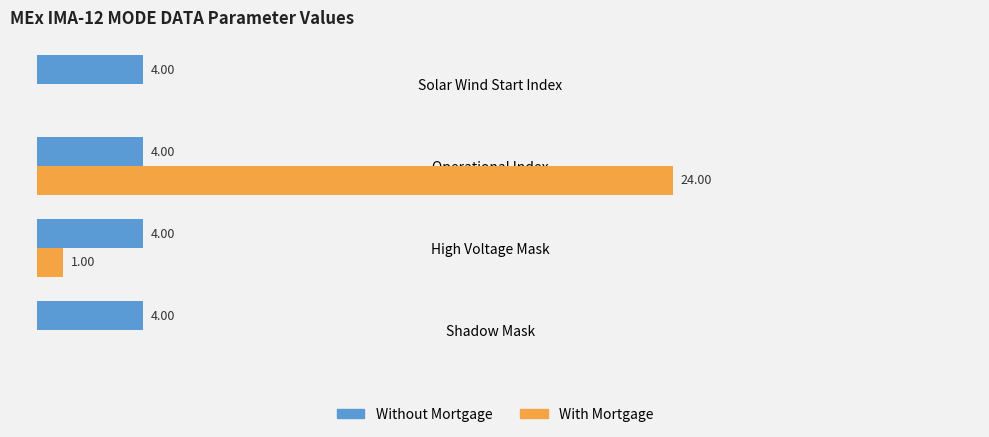

Which label corresponds to the largest value in the chart?

Operational Index